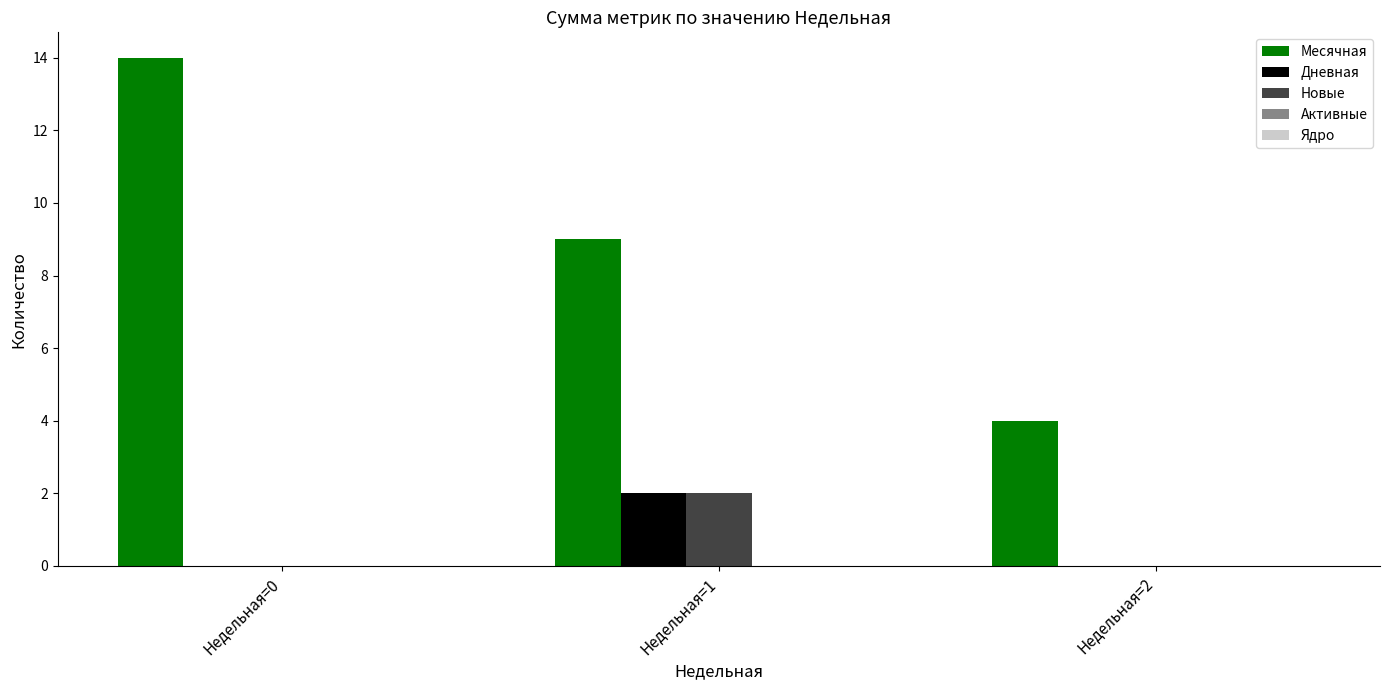

Which label corresponds to the largest value in the chart?

Недельная=0